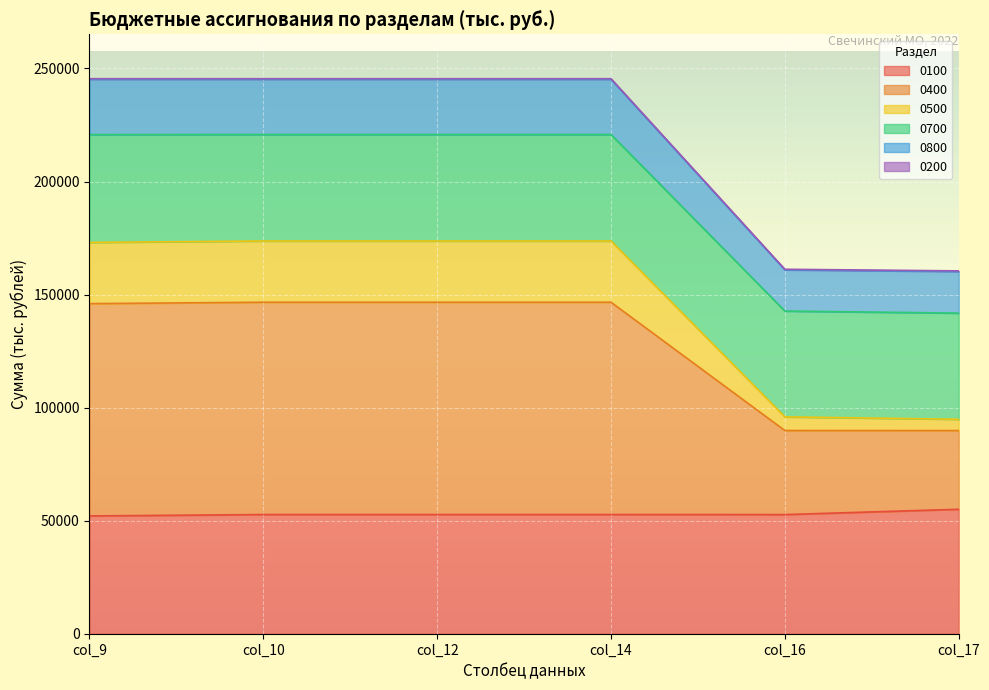

What is the minimum value for 0100?

52094.4